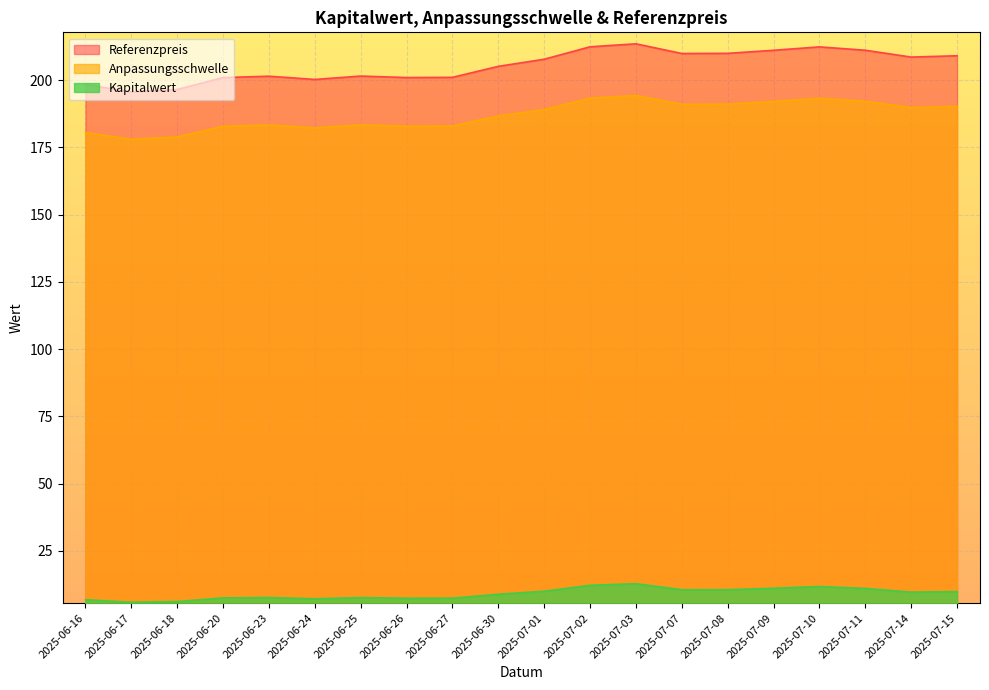

What is the total value across all series at 2025-06-20?

391.4